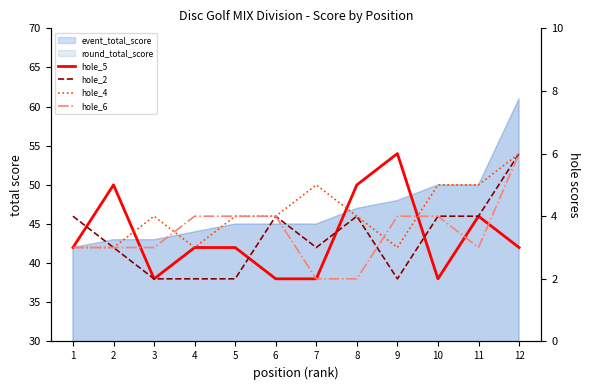

Does the chart display data point markers on the line(s)?

No